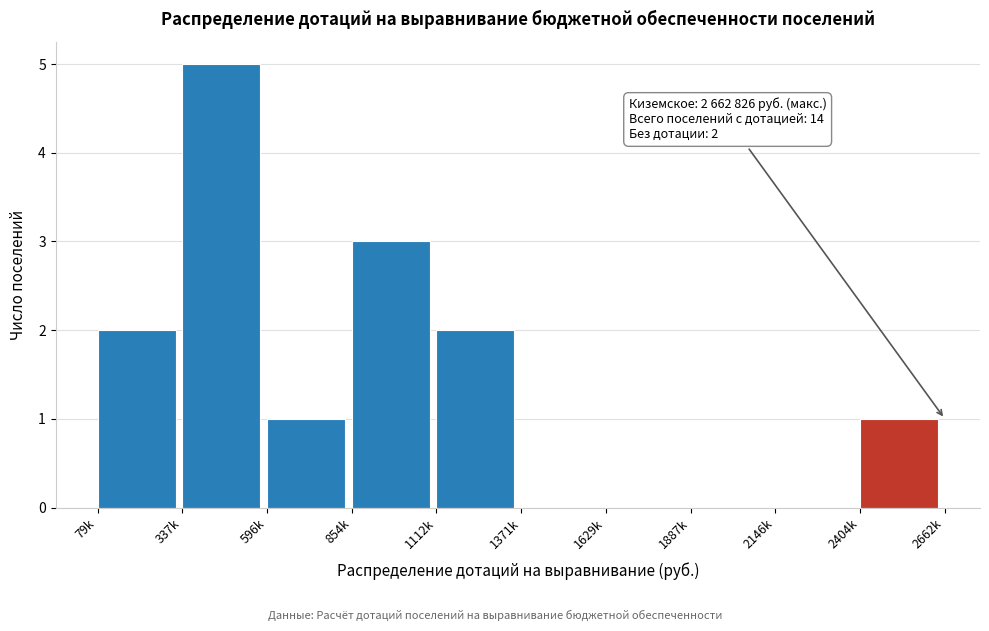

Reading left to right, extract all data points from this chart.

79k=2	337k=5	596k=1	854k=3	1112k=2	1371k=0	1629k=0	1887k=0	2146k=0	2404k=1